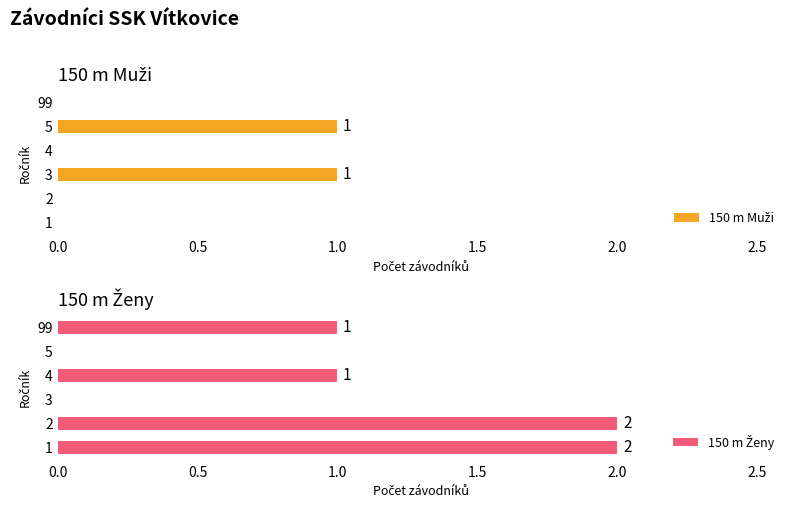

Does the chart contain any negative values?

No